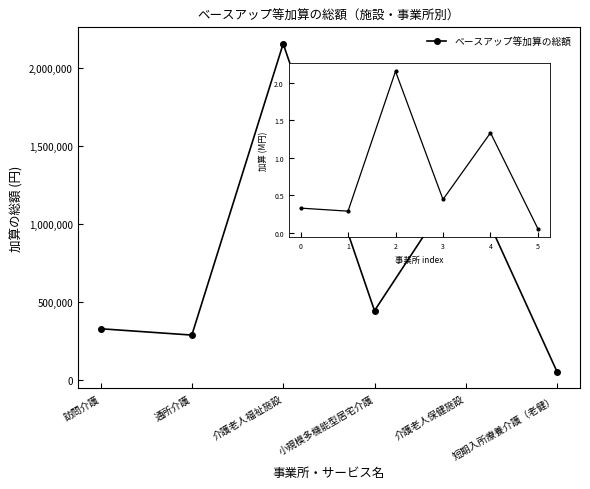

Which category has the highest value across all series?

介護老人福祉施設